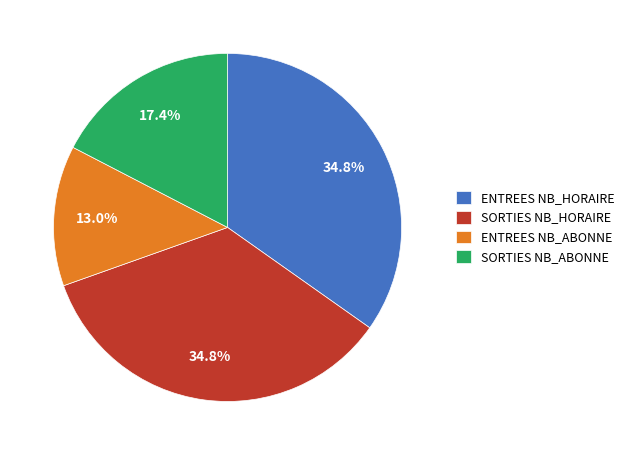

How many slices are in this pie chart?

4